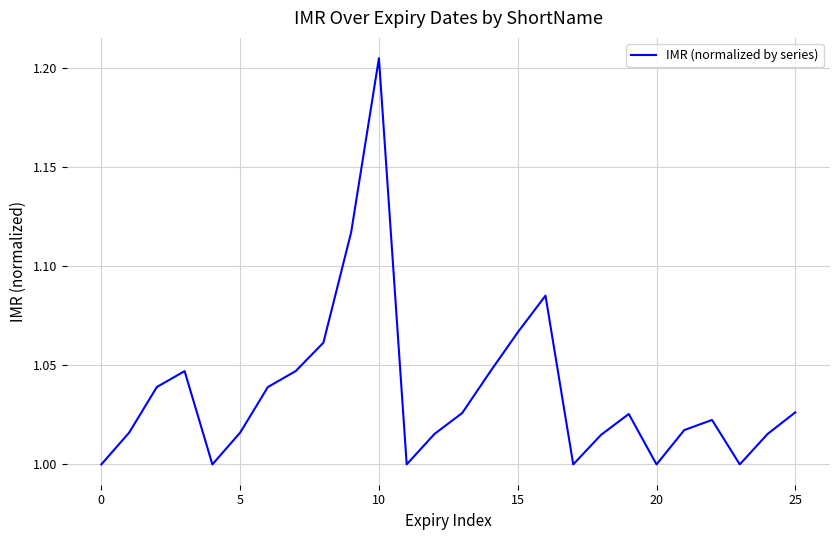

Which label corresponds to the largest value in the chart?

10